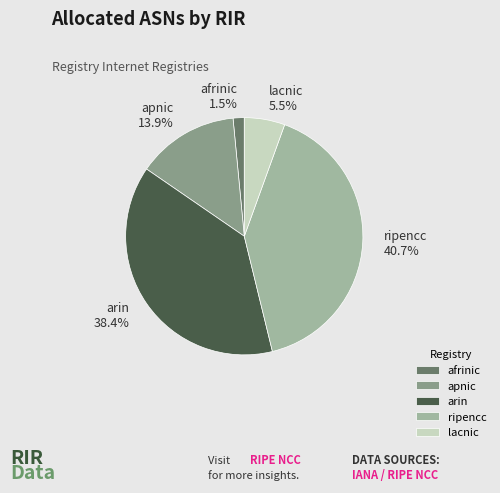

What is the ratio of the value at ripencc 40.7% to the value at apnic 13.9%?

2.9